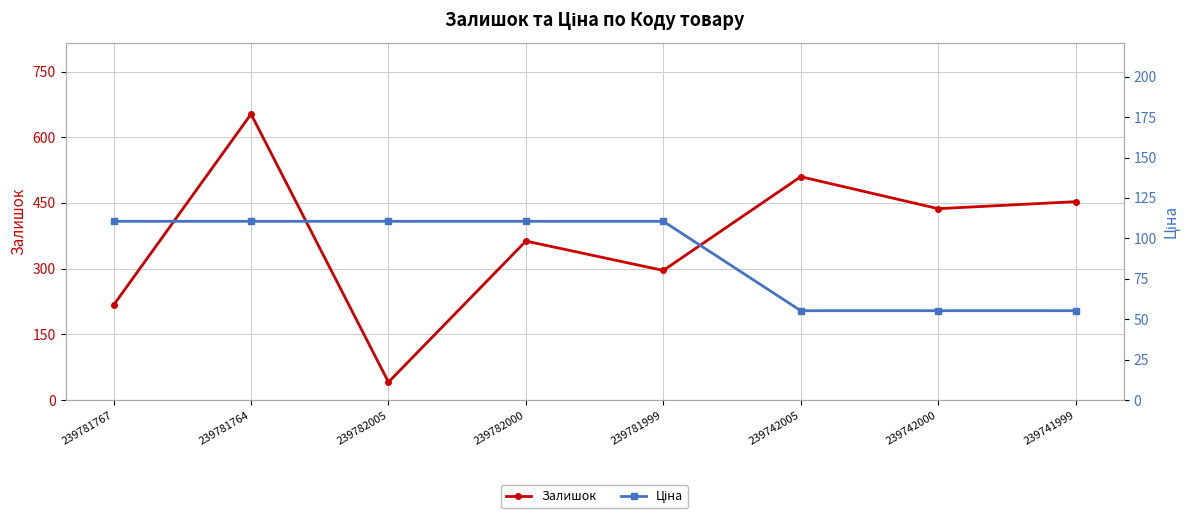

True or false: Залишок and Ціна cross at least once.

True